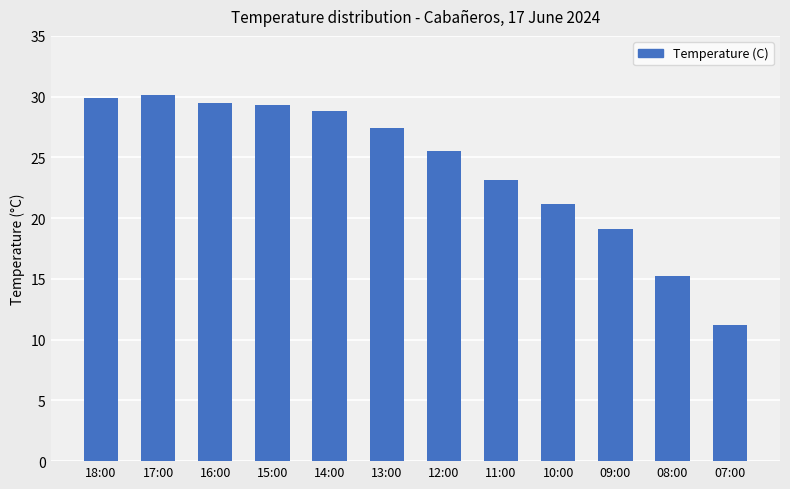

What is the approximate value at 16:00?

29.5